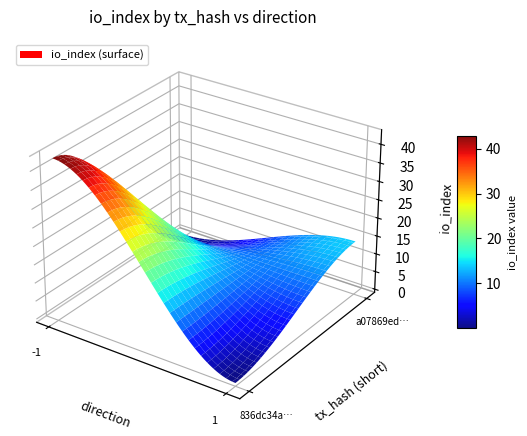

Is the value of a07869ed3b53fc07cb6034ae9f58f3b53b25ce1 at io_index greater than the value of 836dc34a5c93f87095808f2c8658e6ab1e13e02 at direction?

Yes